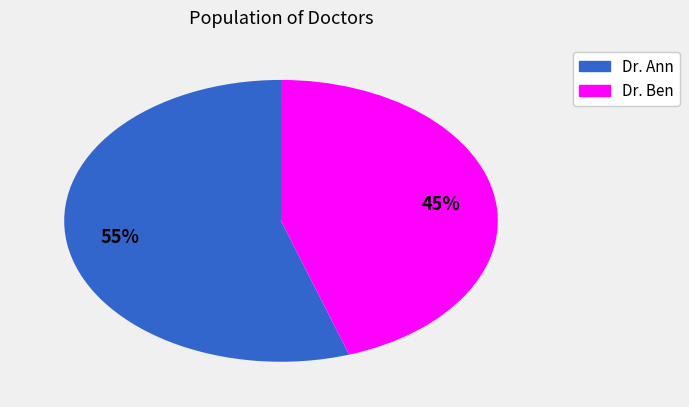

Is the sum of Dr. Ann and Dr. Ben greater than half?

Yes